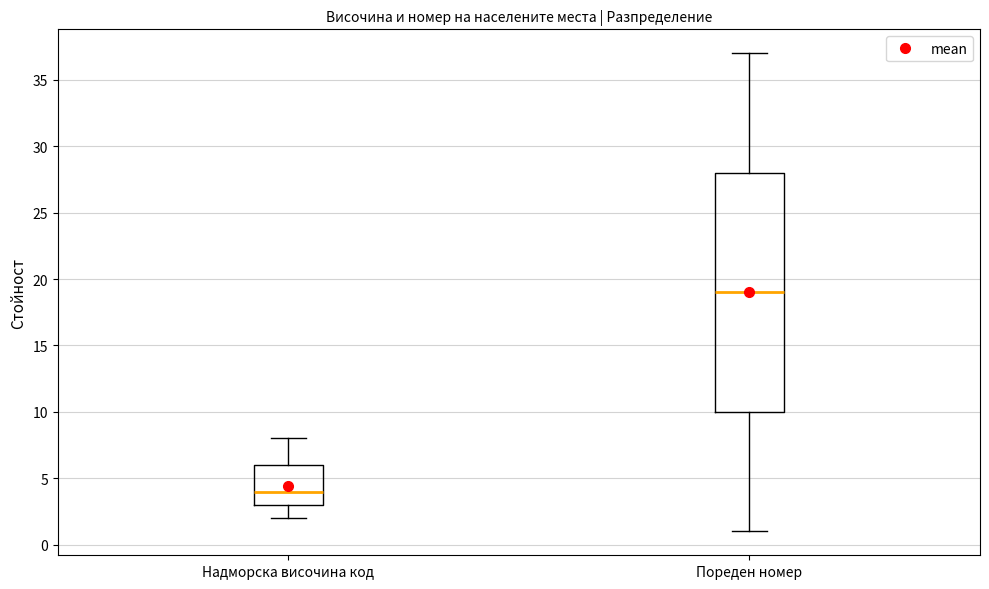

Which box has the lowest median line?

Надморска височина код